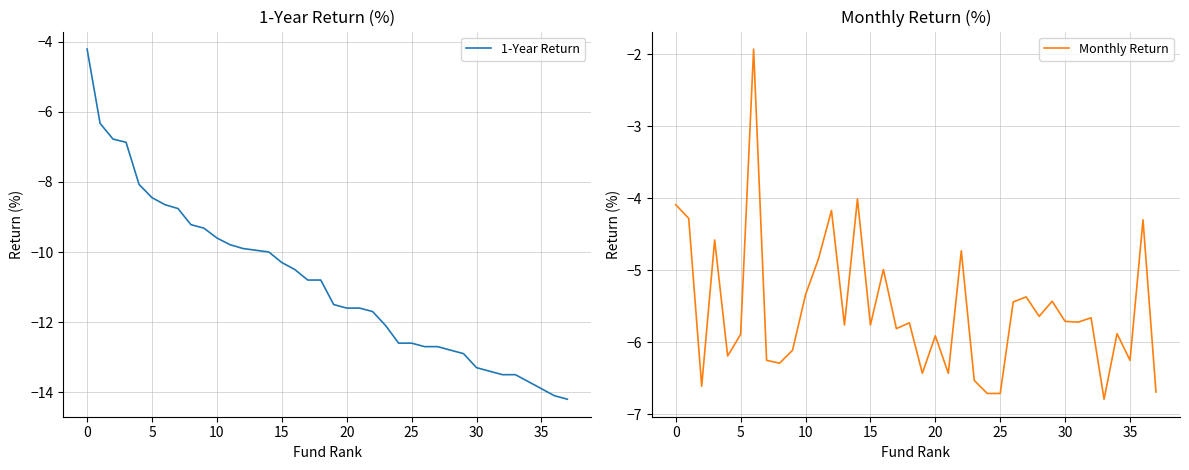

True or false: 1-Year Return and Monthly Return cross at least once.

False